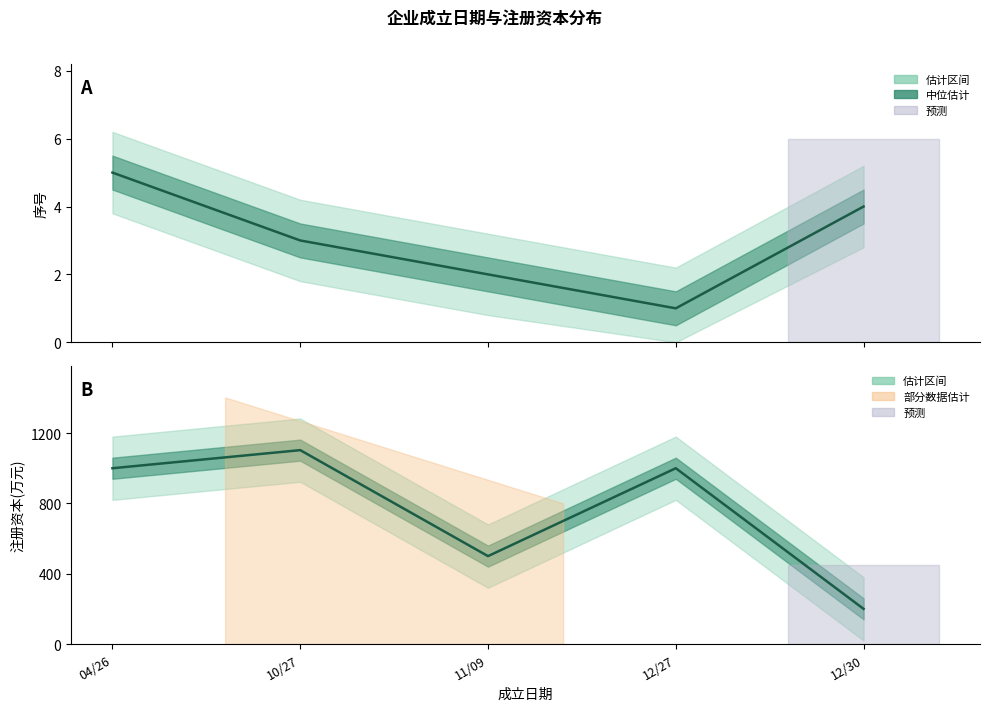

At which label is 序号 line closest to 3?

10/27